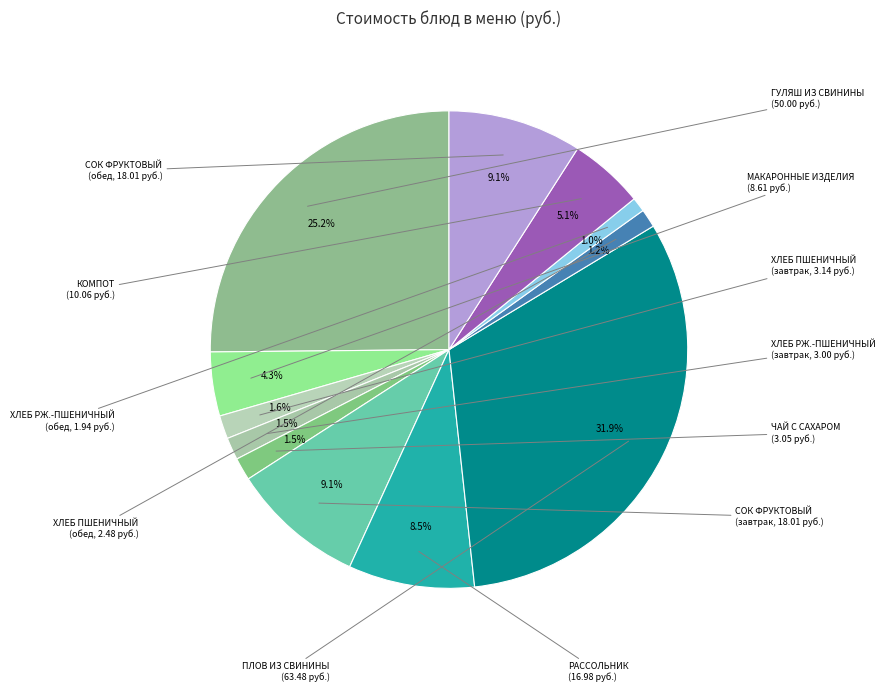

How many slices are in this pie chart?

12